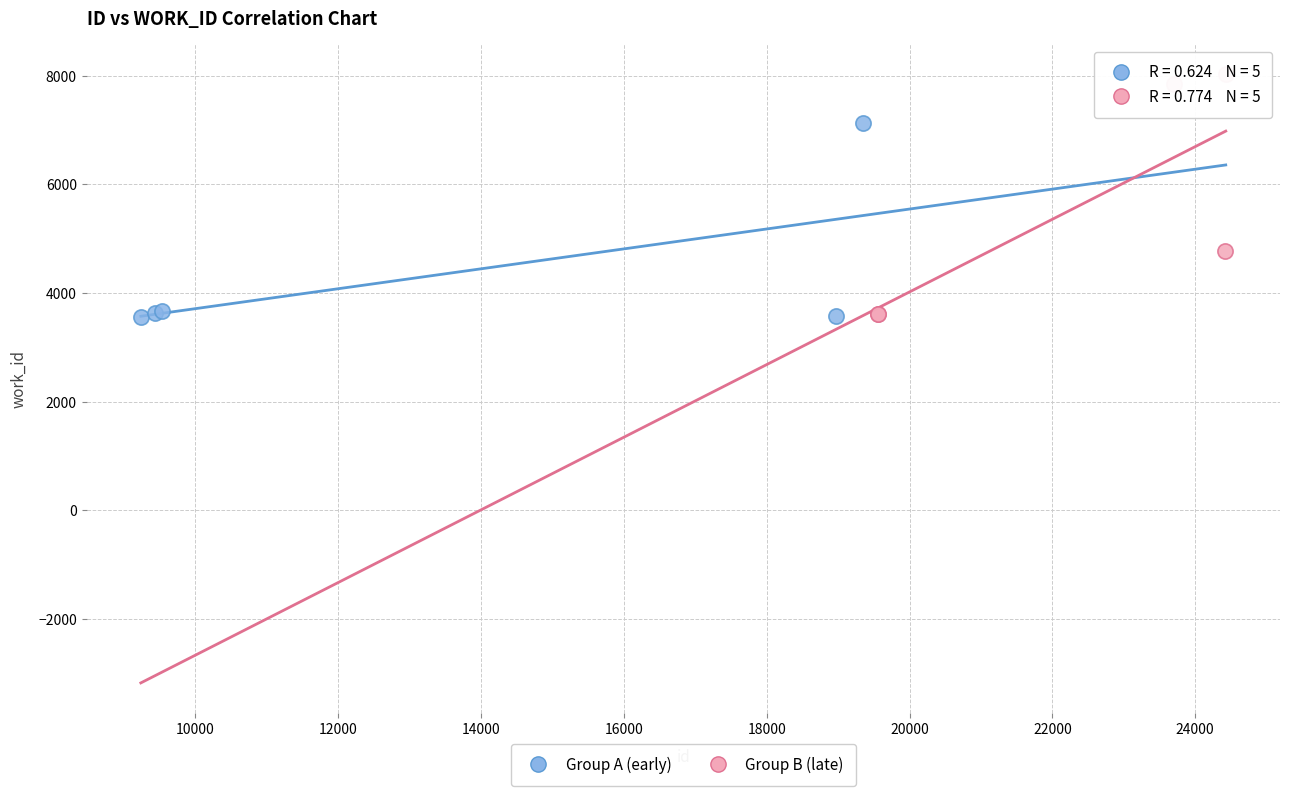

What are all the series names shown in the legend?

Group A (early), Group B (late)